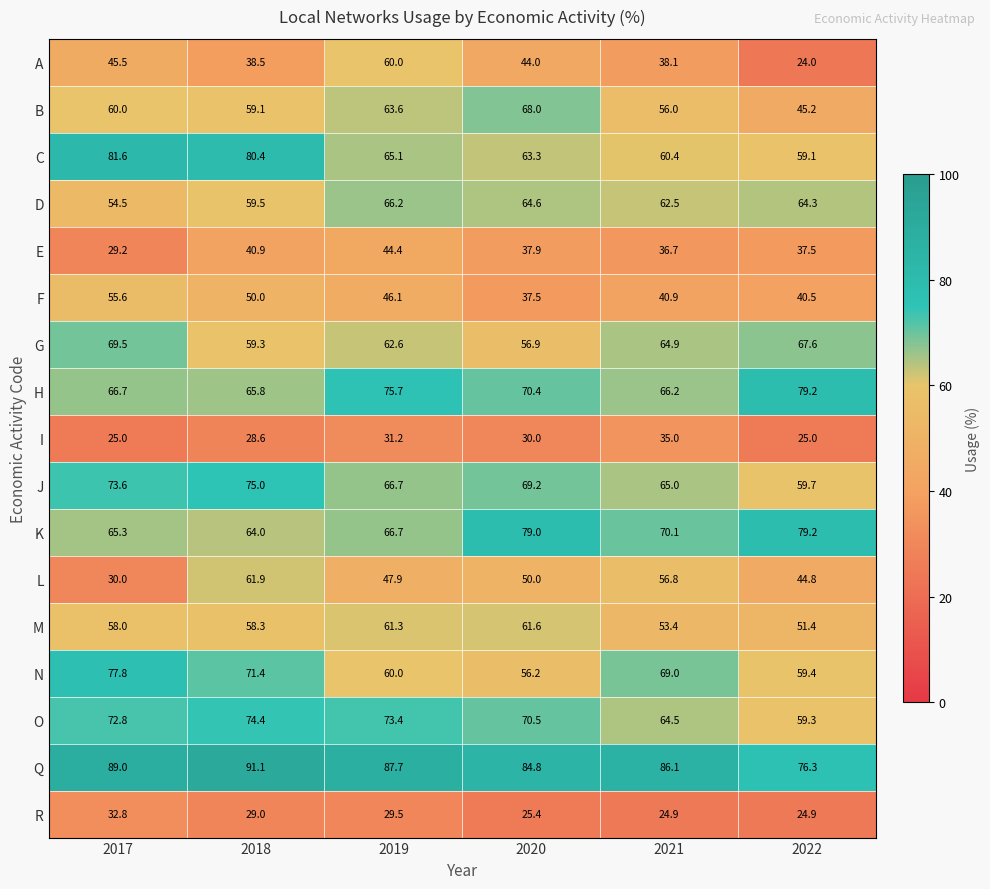

The value of H at 2018 is 65.8. True or false?

True